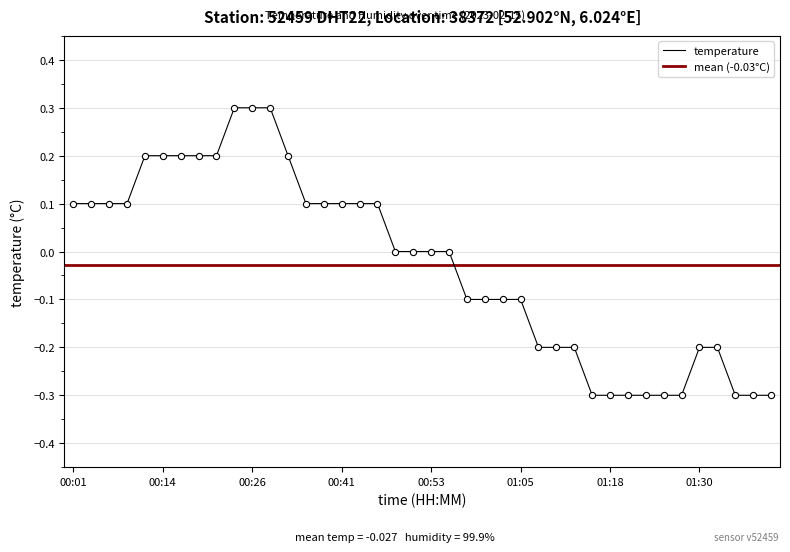

Between 00:58 and 00:14, which is larger?

00:14